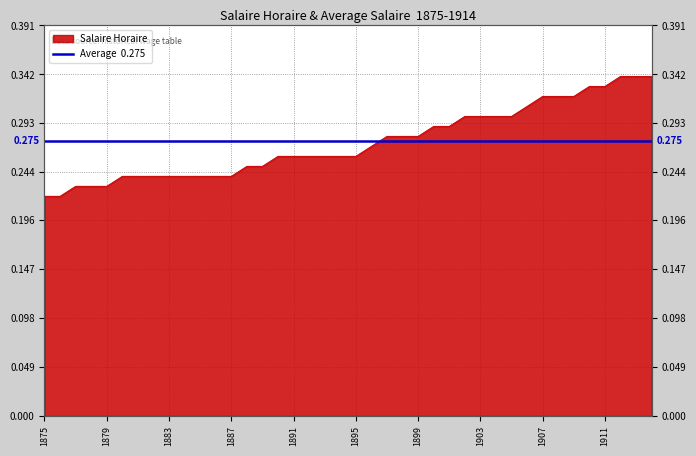

Rank the categories by value from highest to lowest.

1912, 1913, 1914, 1910, 1911, 1907, 1908, 1909, 1906, 1902, 1903, 1904, 1905, 1900, 1901, 1897, 1898, 1899, 1896, 1890, 1891, 1892, 1893, 1894, 1895, 1888, 1889, 1880, 1881, 1882, 1883, 1884, 1885, 1886, 1887, 1877, 1878, 1879, 1875, 1876